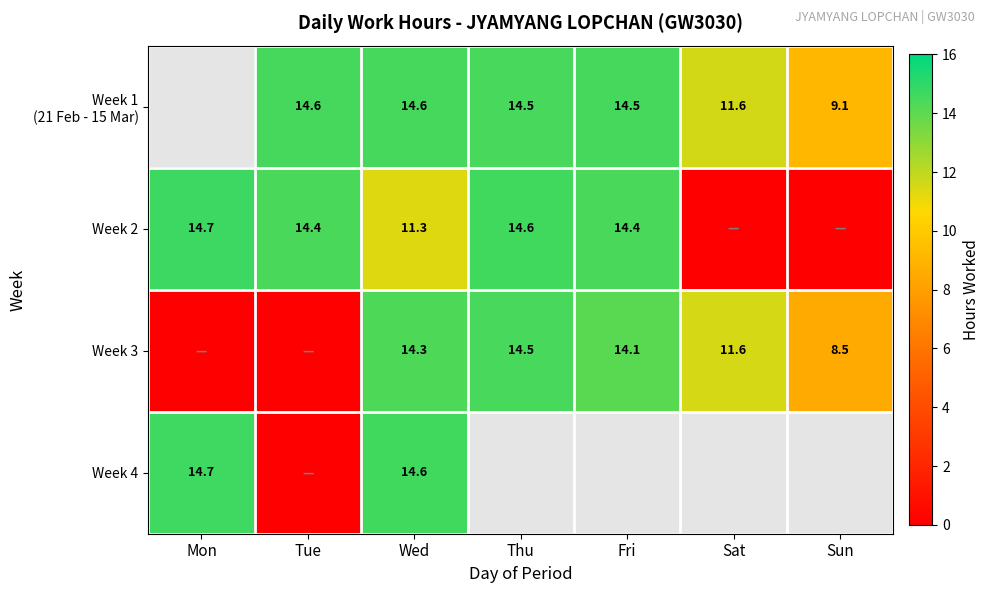

What is the sum of the Week 2 values at Thu and Tue?

29.0